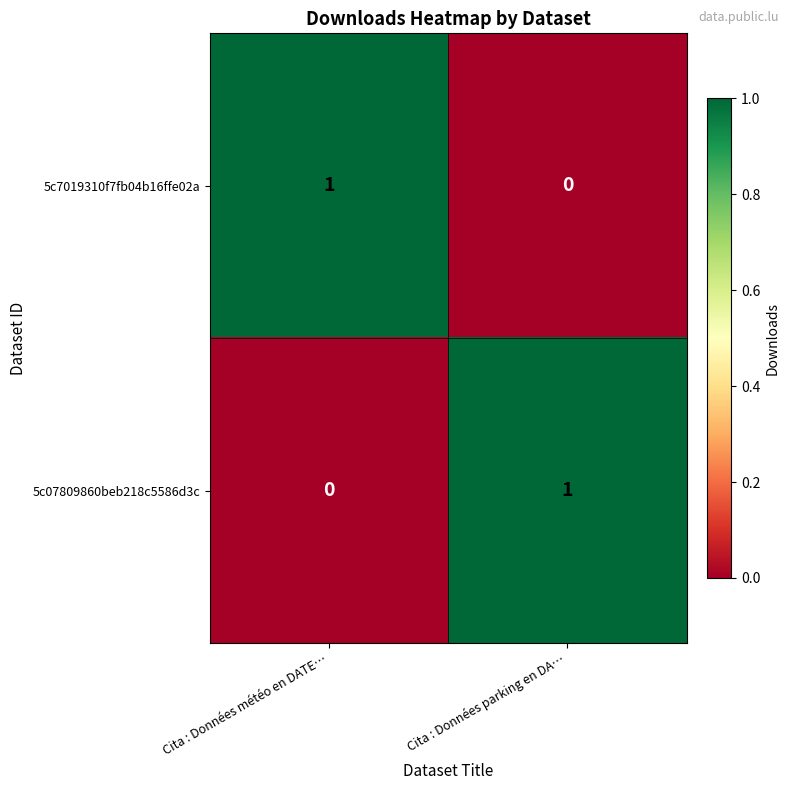

Where is 5c7019310f7fb04b16ffe02a nearest to the value 0?

Cita : Données parking en DA…